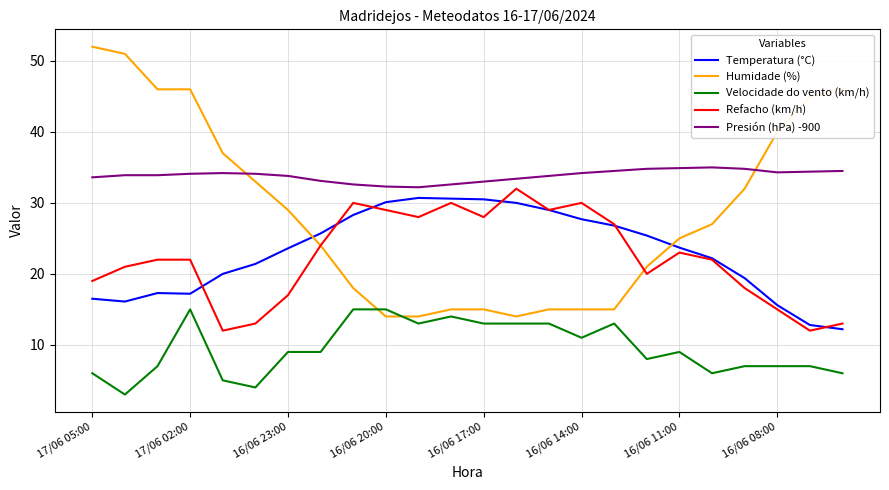

True or false: Presión (hPa) -900 and Refacho (km/h) cross at least once.

False